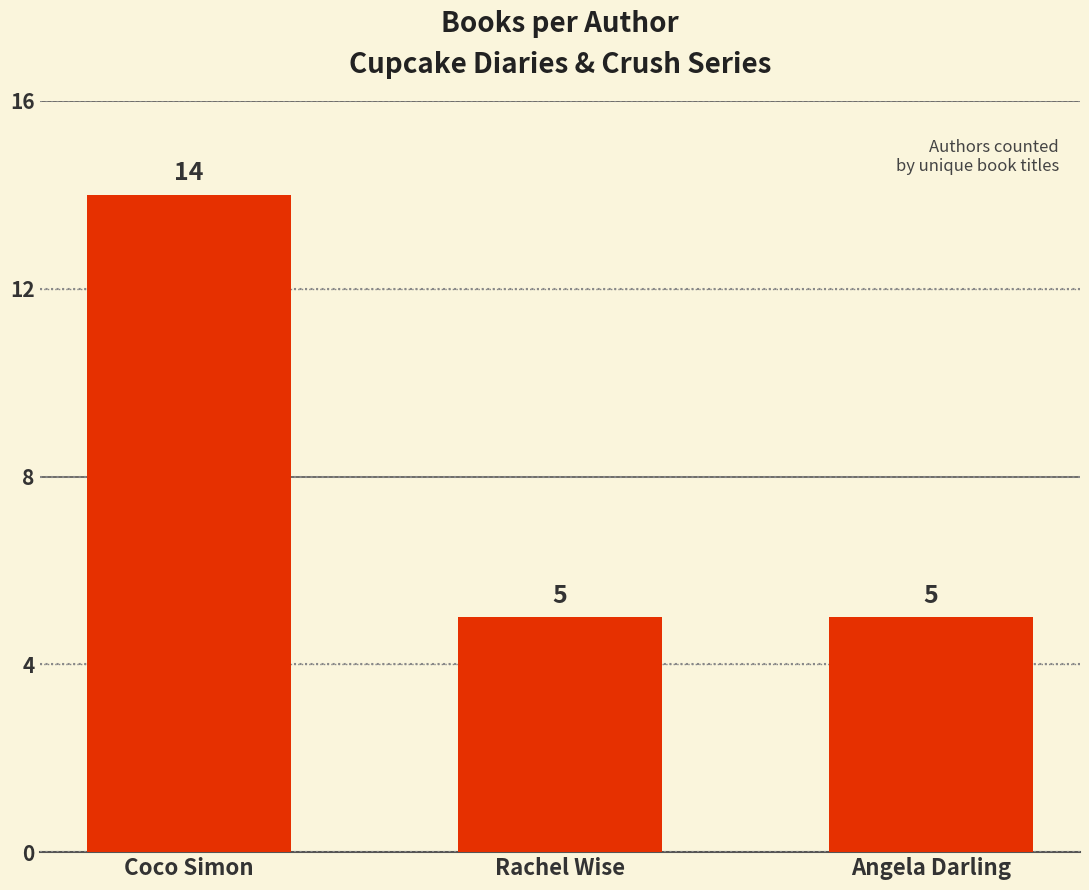

What is the value of the 2nd bar from the left?

5